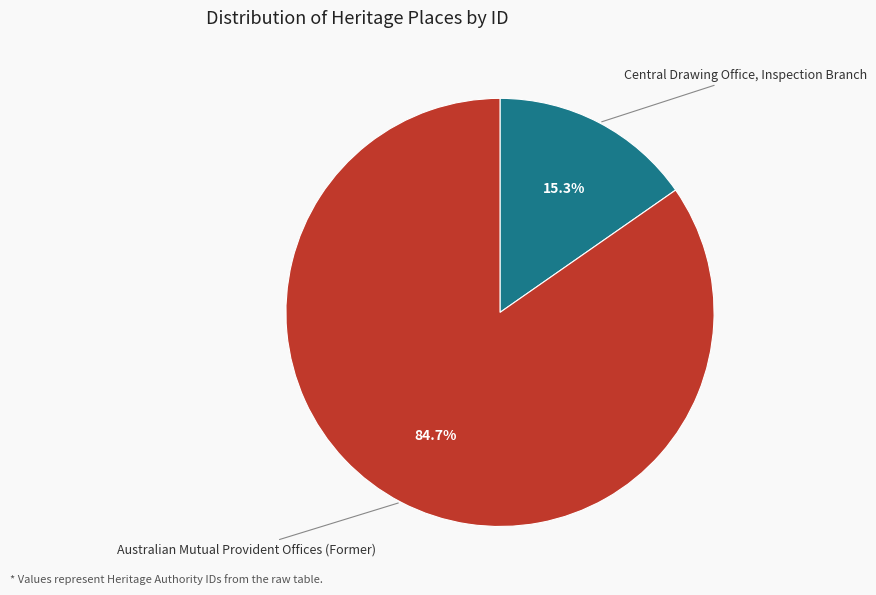

Does any single category account for the majority?

Yes